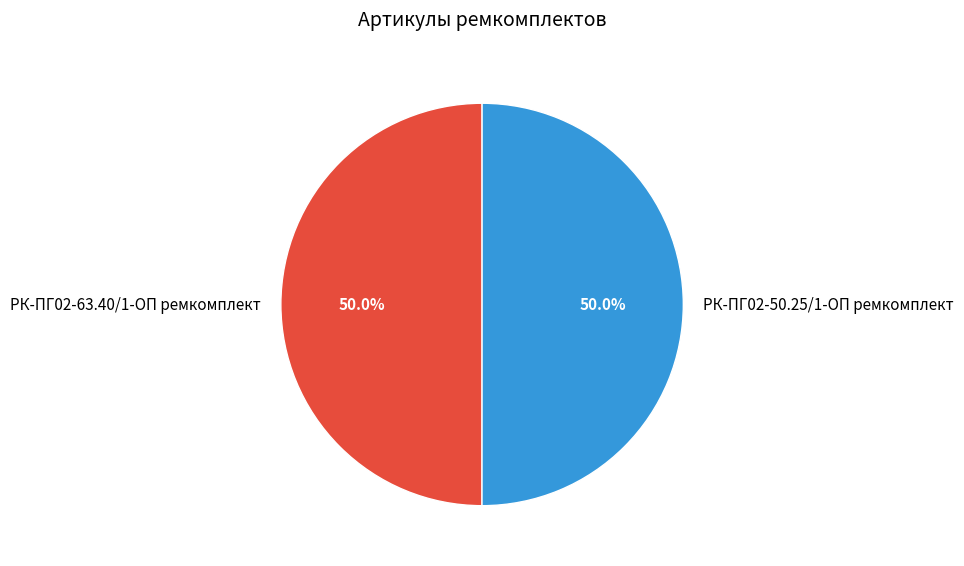

What percentage is the РК-ПГ02-50.25/1-ОП ремкомплект slice, to the nearest percent?

50%